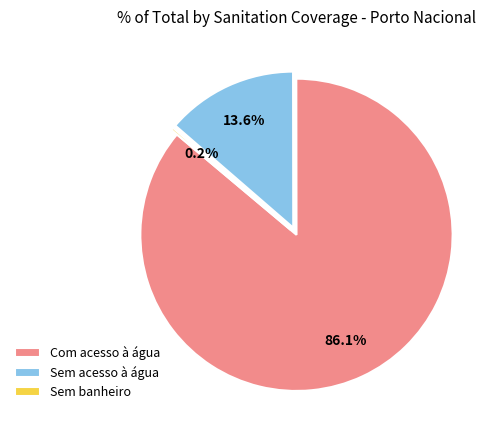

Is there a majority slice in this chart?

Yes